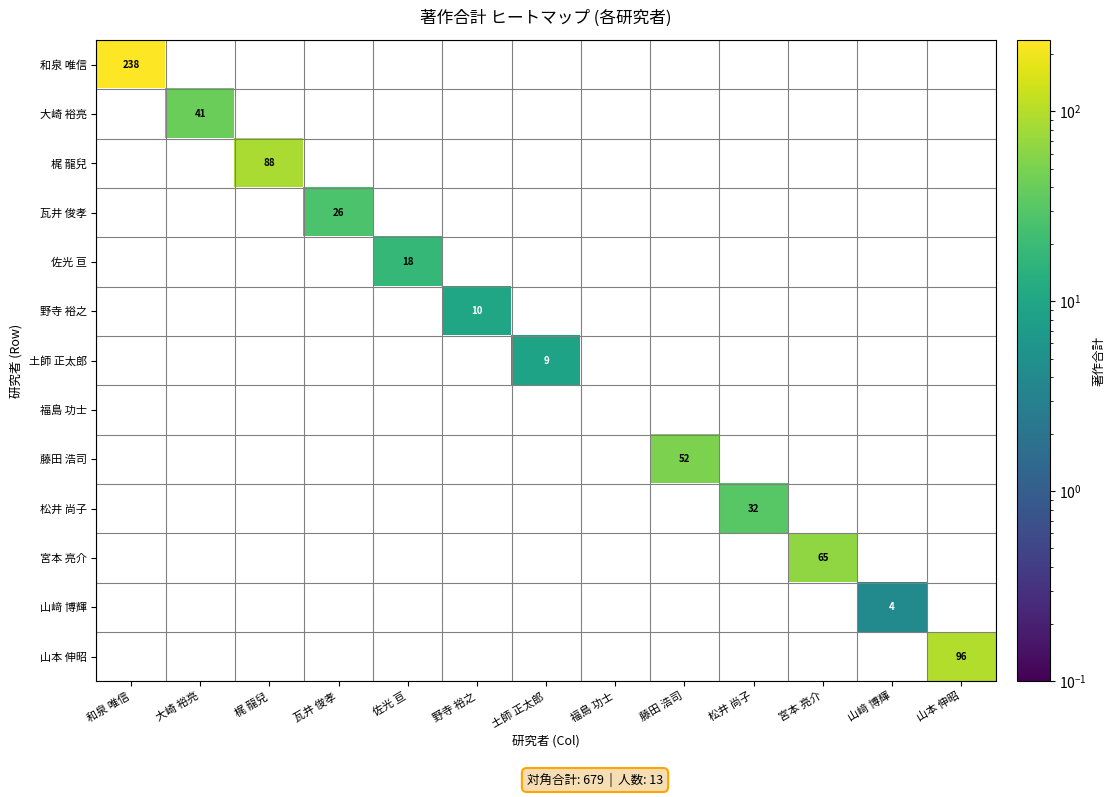

What is the maximum value shown in the chart?

238.0